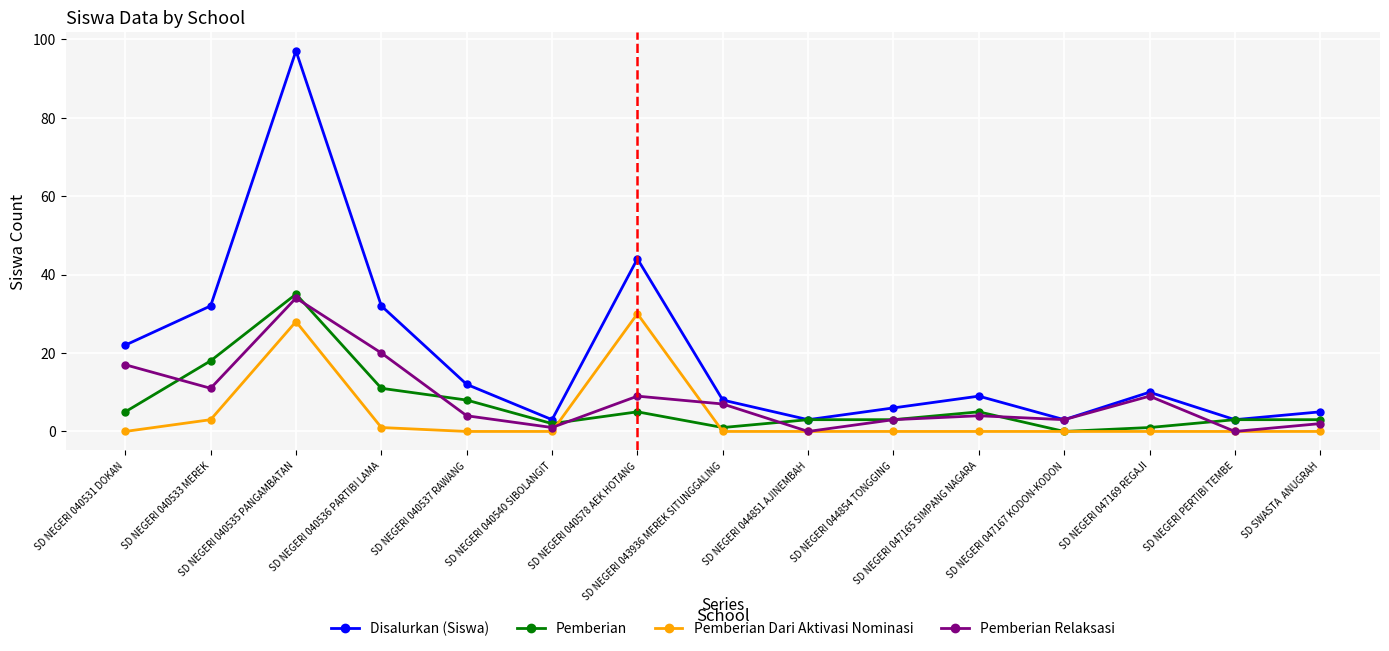

List the series in order of their peak value, highest first.

Disalurkan (Siswa), Pemberian, Pemberian Relaksasi, Pemberian Dari Aktivasi Nominasi